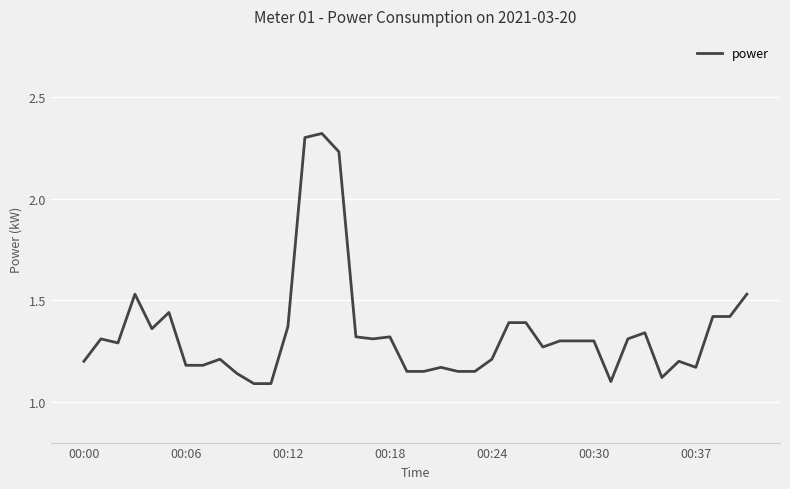

Is it true that the value at 00:30 is 0.8?

False